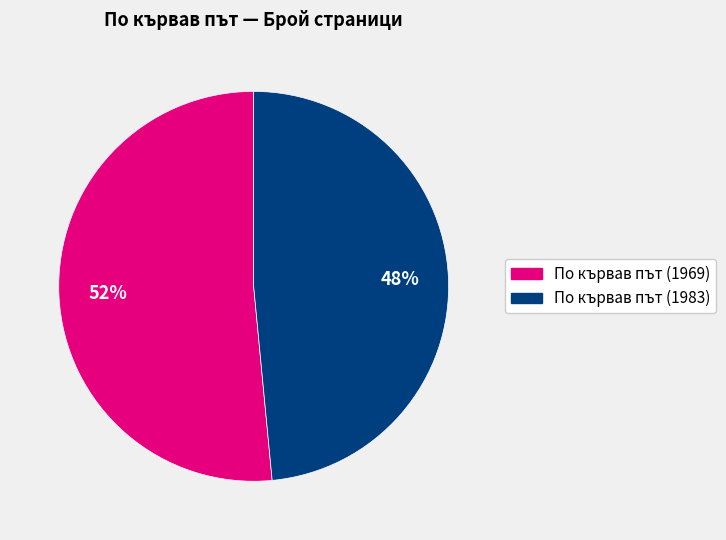

Which slice is the largest?

По кървав път (1969)